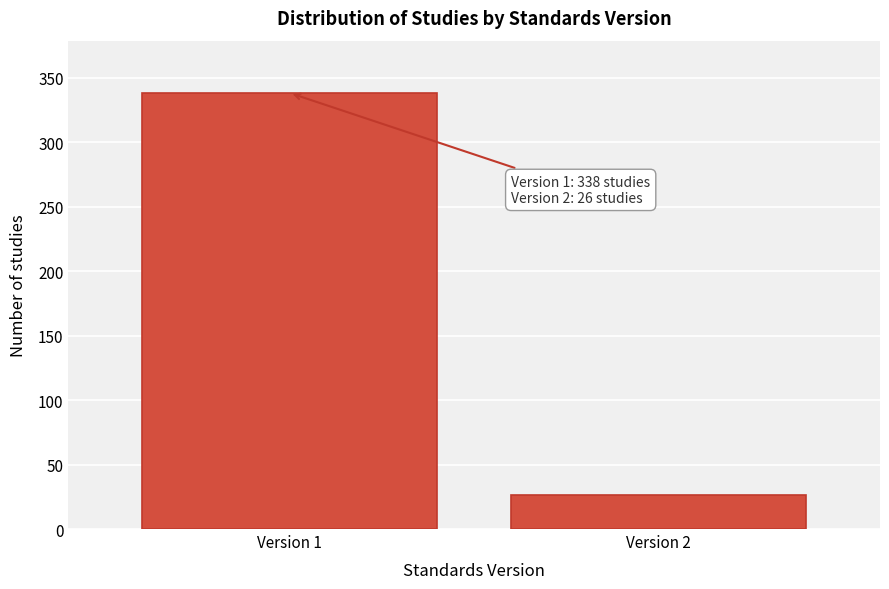

Reading left to right, list all the values displayed in this chart.

338	26